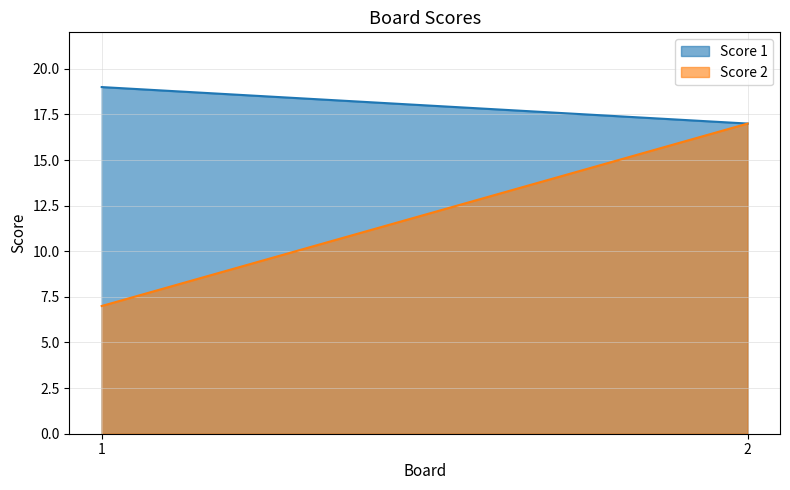

The value of Score 1 at 1 is 19. True or false?

True